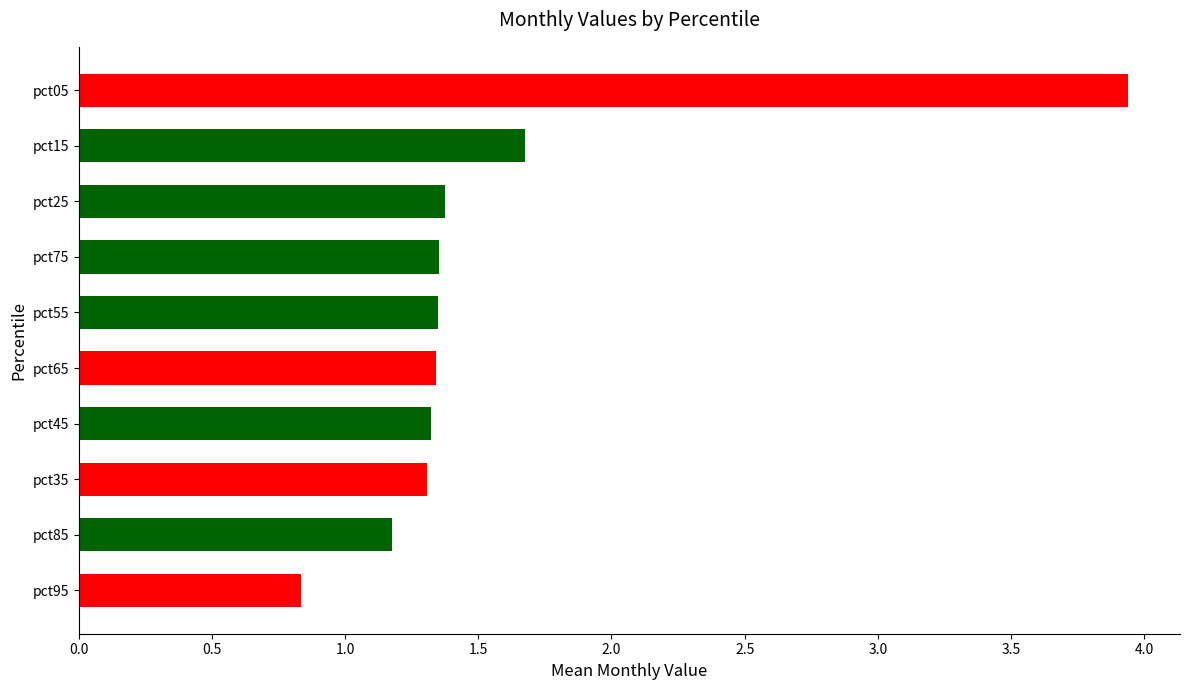

Where is the data nearest to the value 2?

pct15